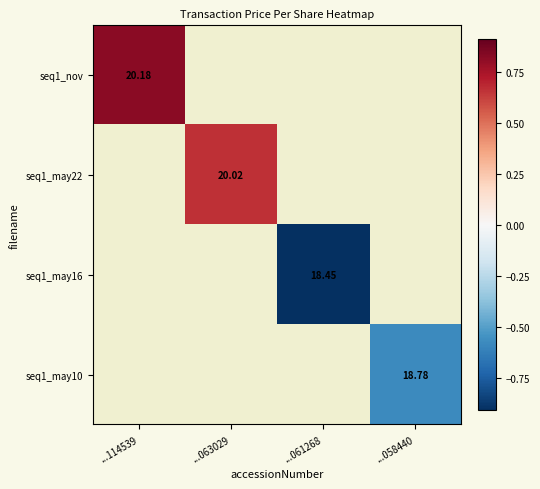

Rank the categories by seq1_nov value from lowest to highest.

...114539, ...063029, ...061268, ...058440